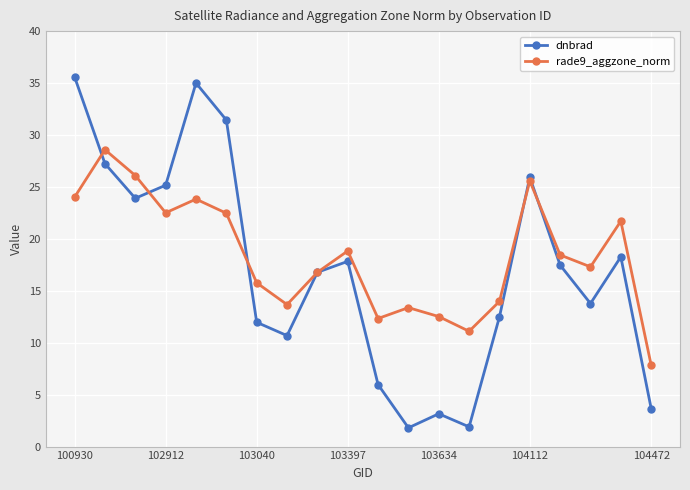

List the series in order of their peak value, lowest first.

rade9_aggzone_norm, dnbrad